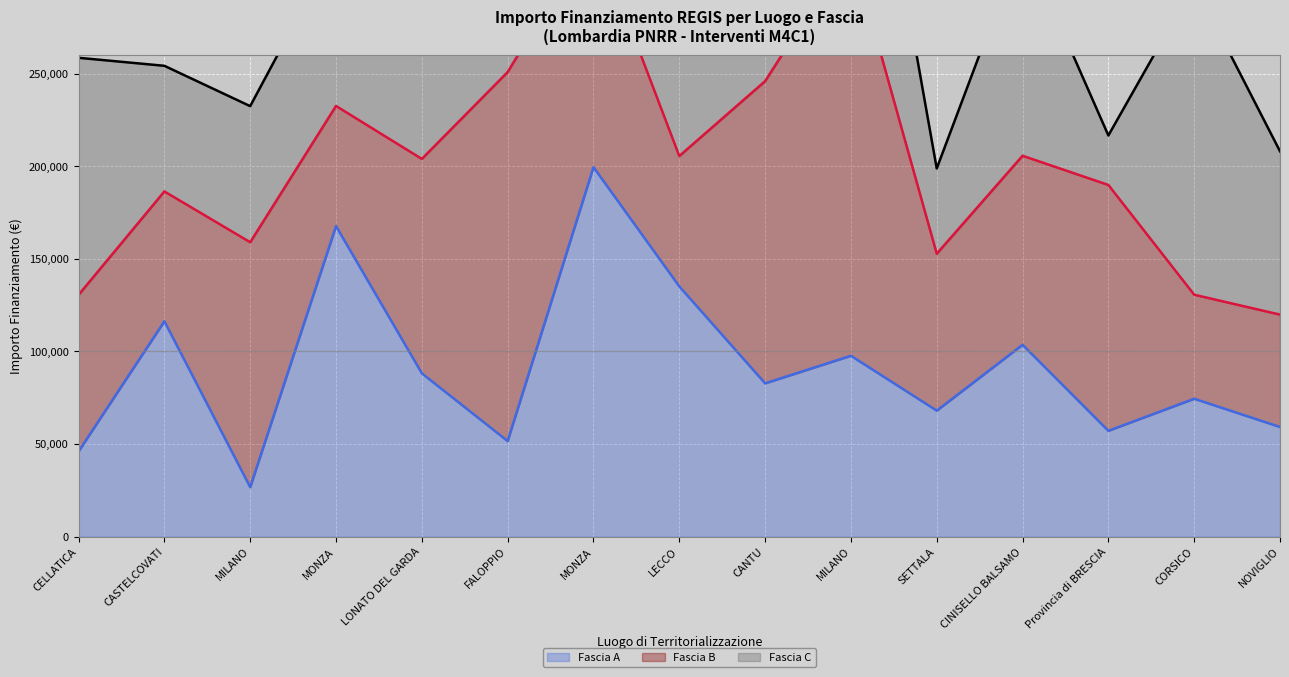

At CASTELCOVATI, list the series in order from largest to smallest.

Fascia C (line), Fascia B (line), Fascia A (line)